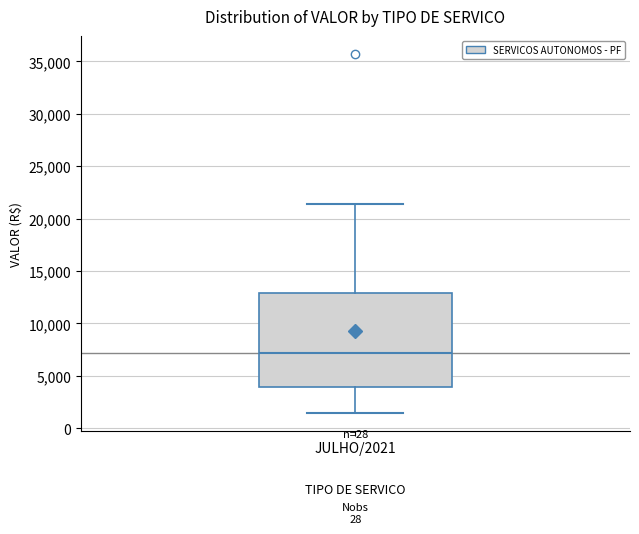

Read this box plot against the y-axis: the position of the median line, the range covered by the box, and the ends of both whiskers. The values are not printed on the chart, so give them approximately, as read against the axis.

median 7000, box 4000 to 13000, whiskers 1500 to 21500